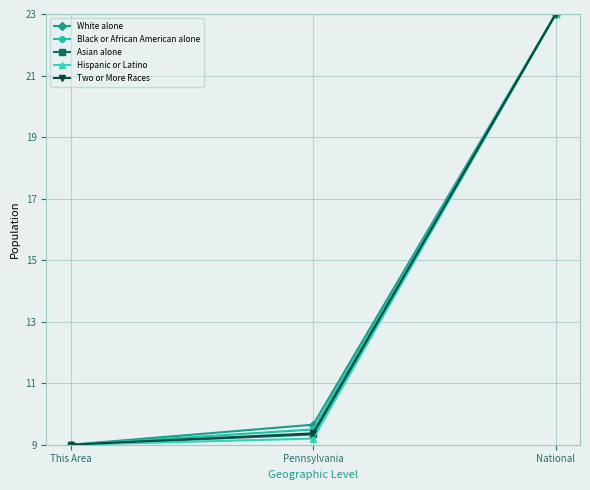

What is the sum of the White alone values at National and This Area?

32.0